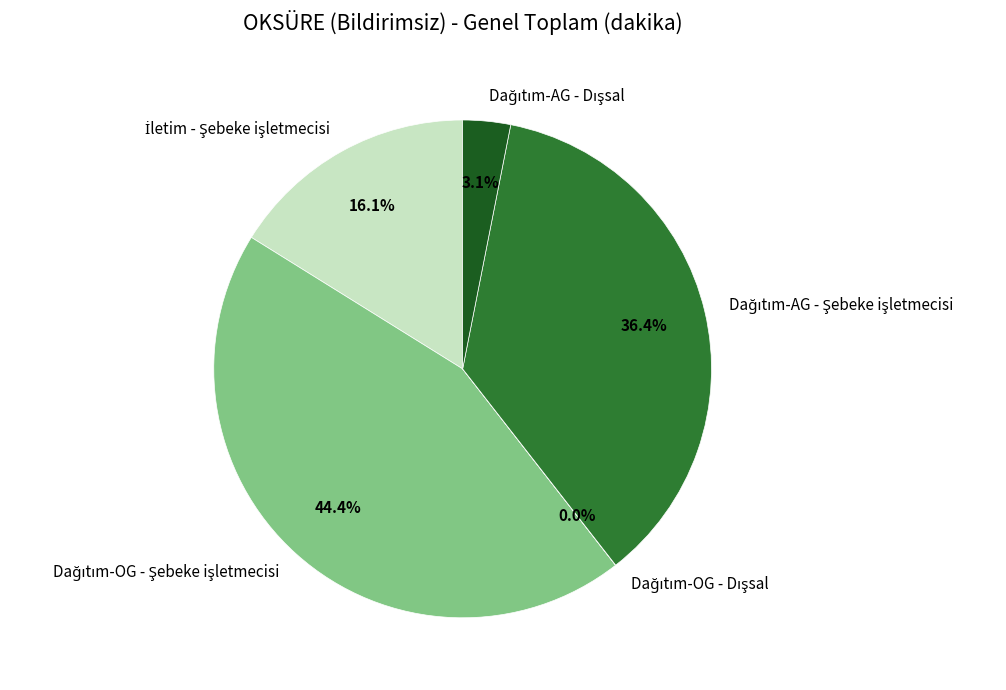

Is there any slice that represents more than half of the pie?

No